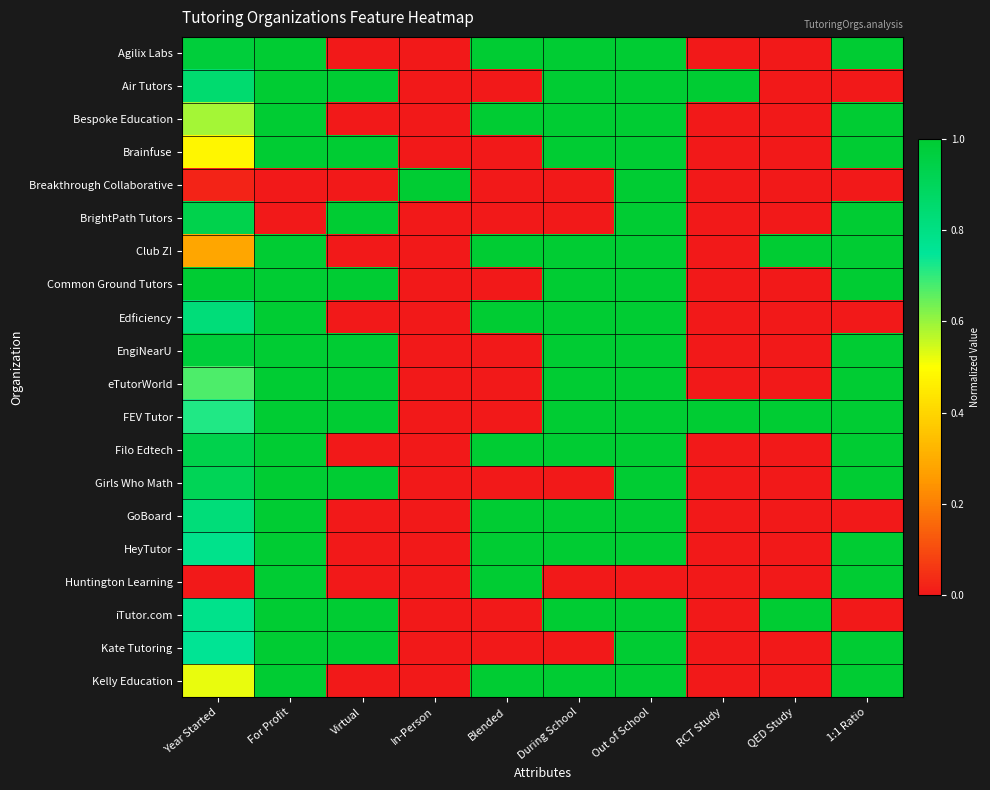

At which category is the sum across all series the highest?

Out of School